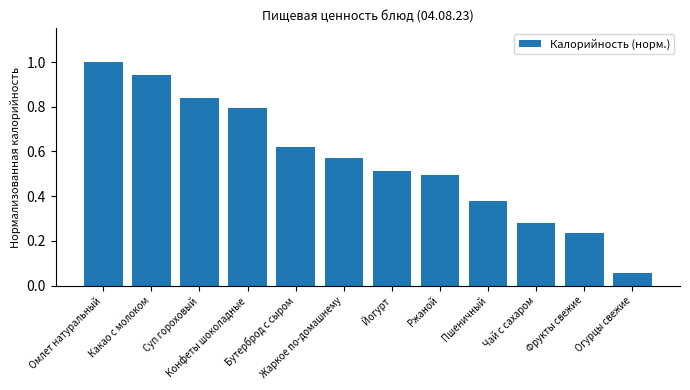

List the labels in order of value, smallest first.

Огурцы свежие, Фрукты свежие, Чай с сахаром, Пшеничный, Ржаной, Йогурт, Жаркое по-домашнему, Бутерброд с сыром, Конфеты шоколадные, Суп гороховый, Какао с молоком, Омлет натуральный